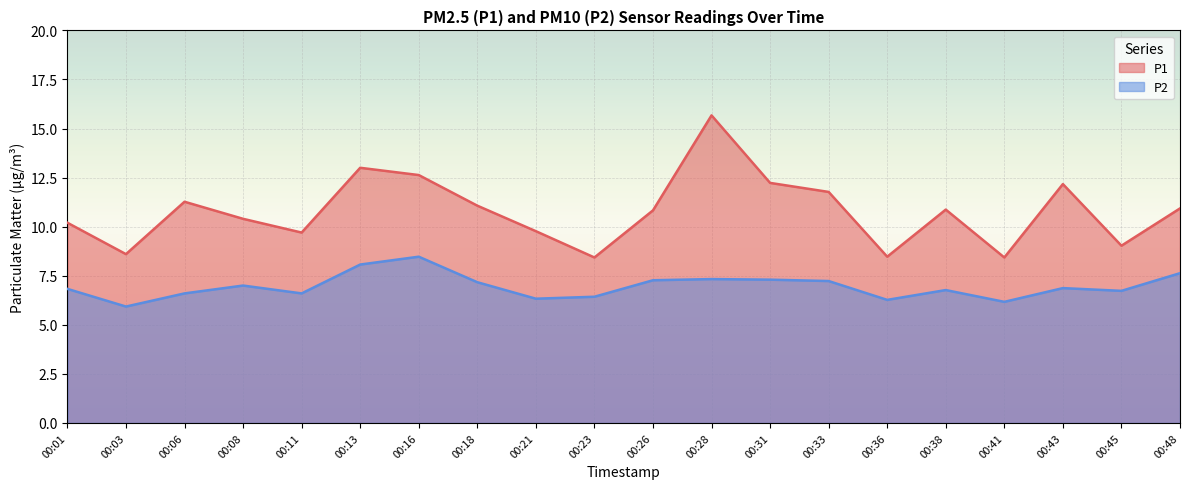

What is the value of the P1 point at the 5th from the left?

9.7